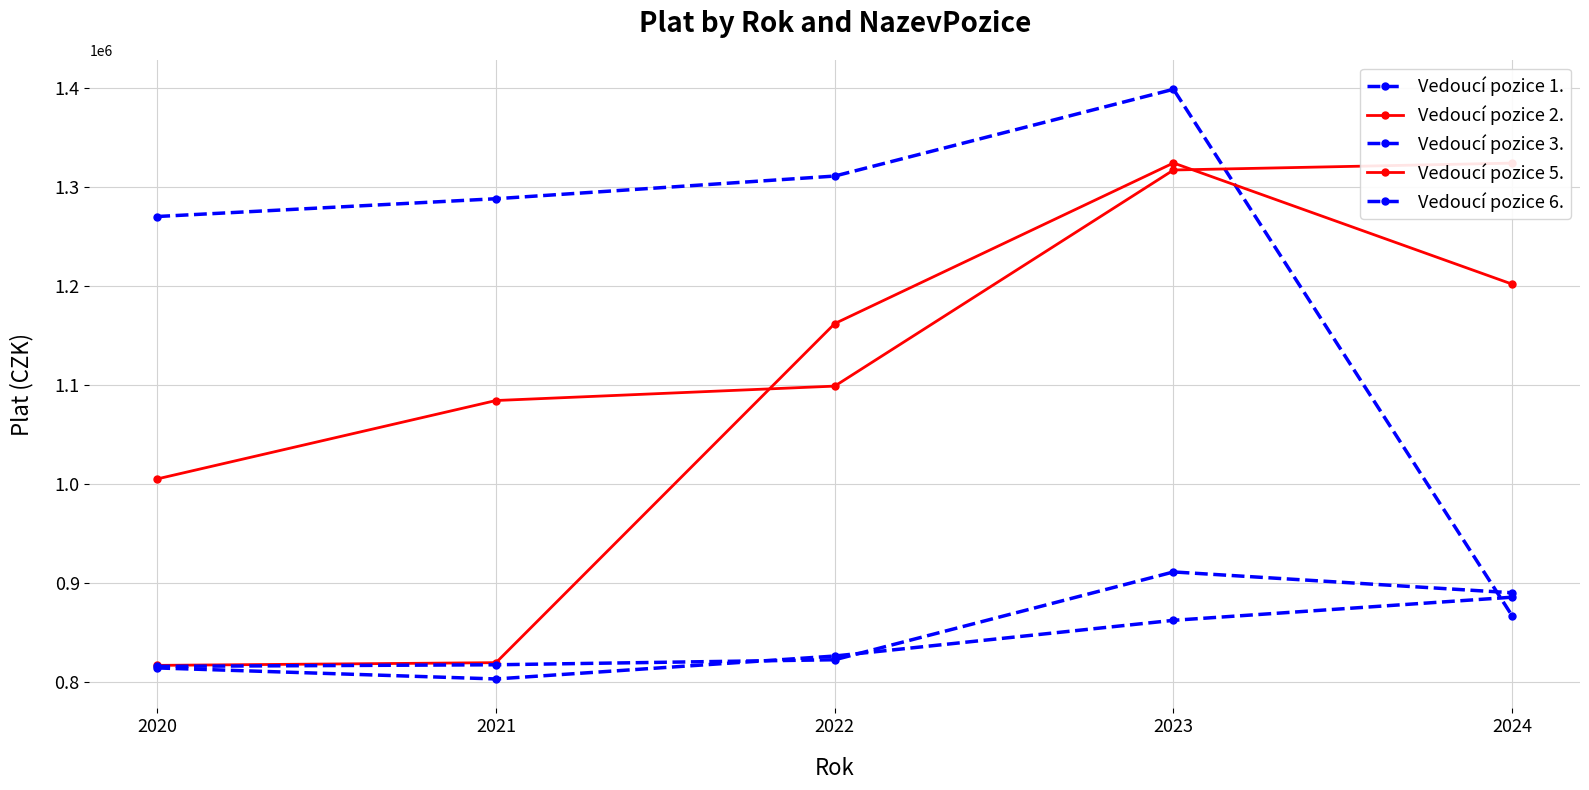

True or false: Vedoucí pozice 2. has more than 0 points higher than both neighbors.

False